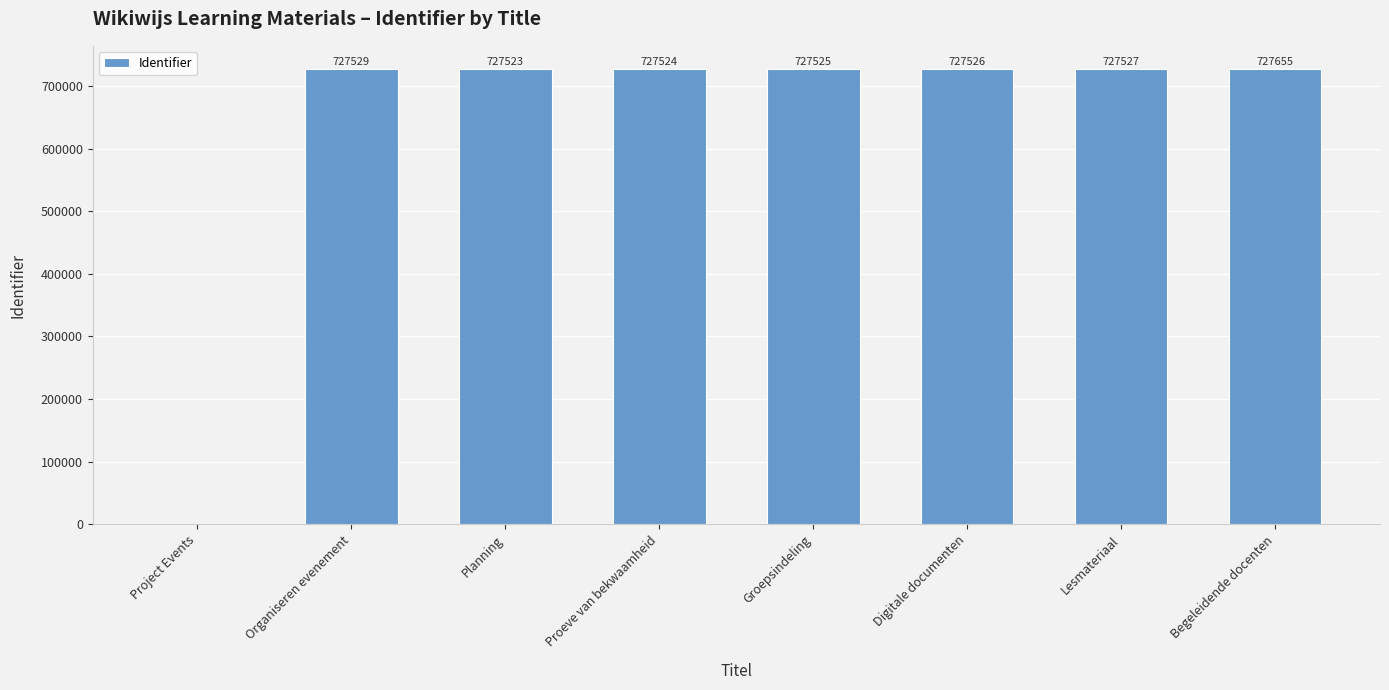

Reading right to left, list all the values displayed in this chart.

Begeleidende docenten=727655	Lesmateriaal=727527	Digitale documenten=727526	Groepsindeling=727525	Proeve van bekwaamheid=727524	Planning=727523	Organiseren evenement=727529	Project Events=0